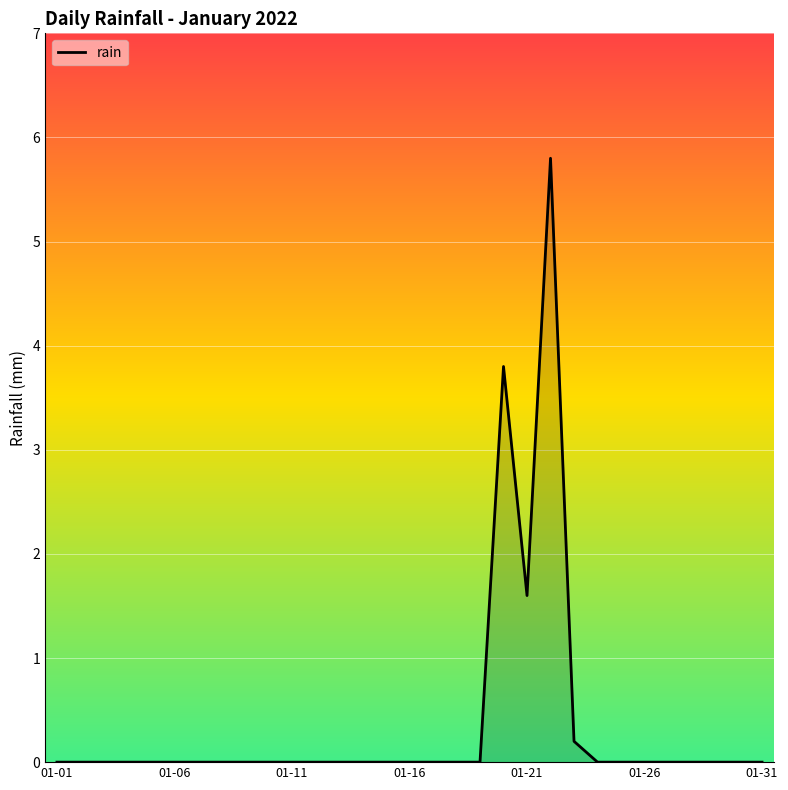

What is the difference between the maximum and minimum values?

5.8